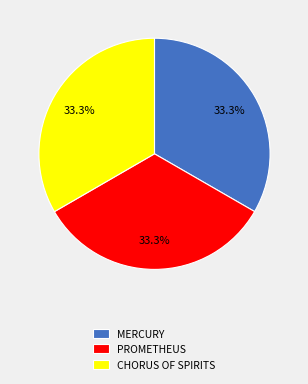

Approximately how many times larger is the value at MERCURY compared to CHORUS OF SPIRITS?

1.0